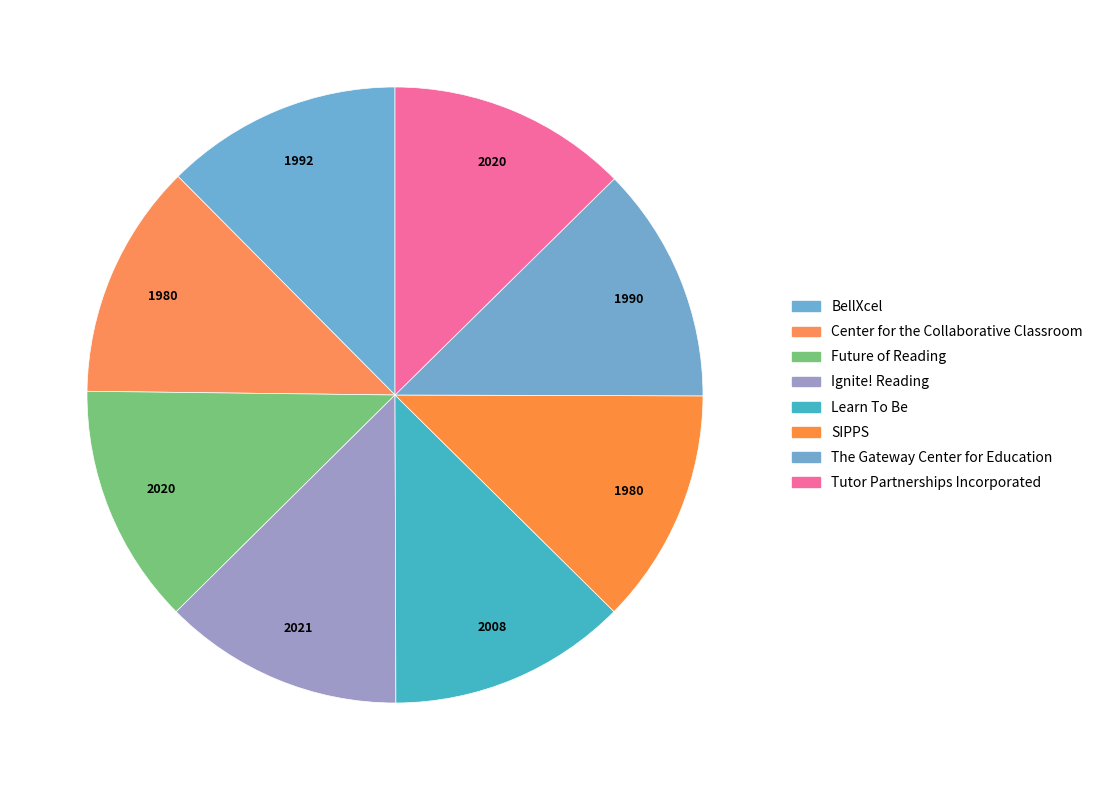

How many segments does this pie chart have?

8